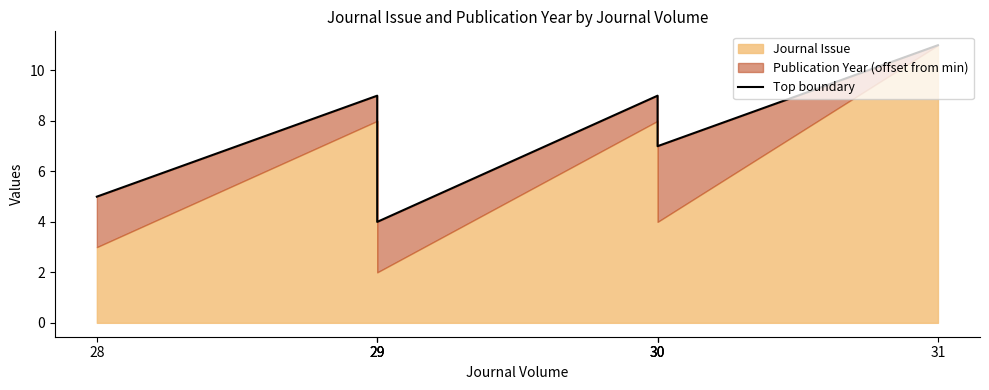

True or false: the data has more than 0 interior local peaks.

True